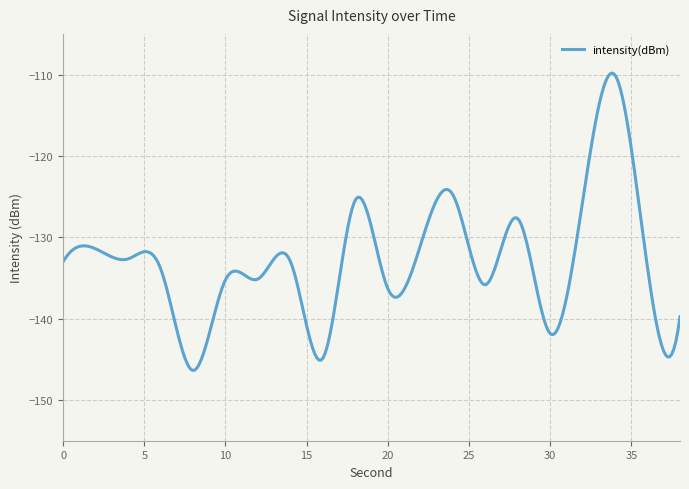

What is the maximum value shown in the chart?

-109.8